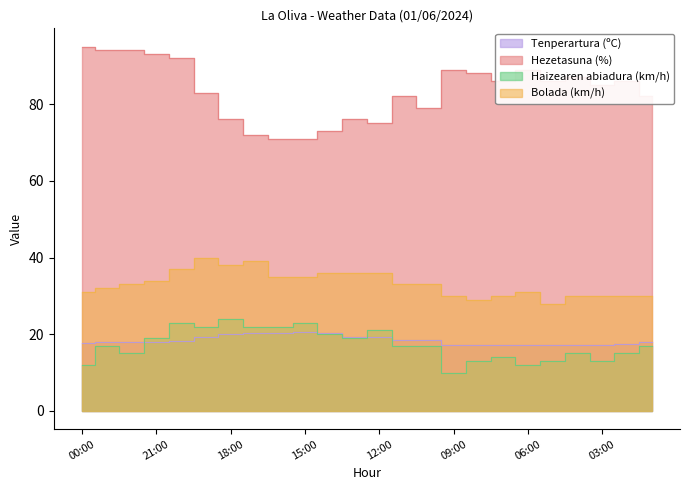

Where is the first local minimum for Hezetasuna (%)?

12:00